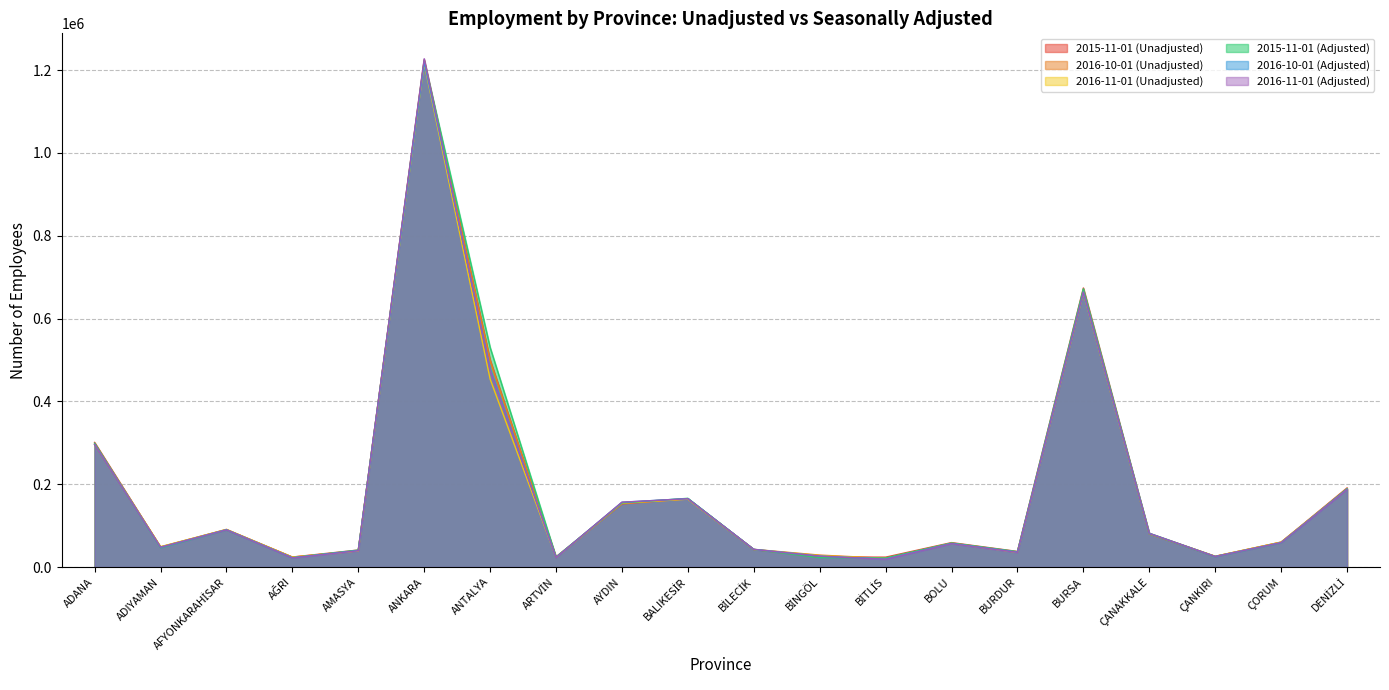

Is the value of 2016-10-01 (Adjusted) at BURSA greater than the value of 2016-11-01 (Adjusted) at AFYONKARAHİSAR?

Yes